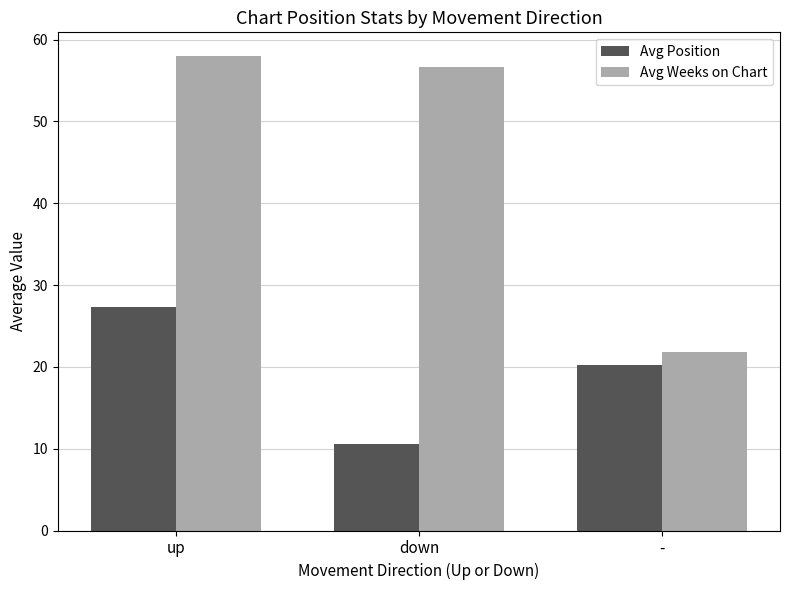

What is the approximate value of Avg Weeks on Chart at down?

56.7